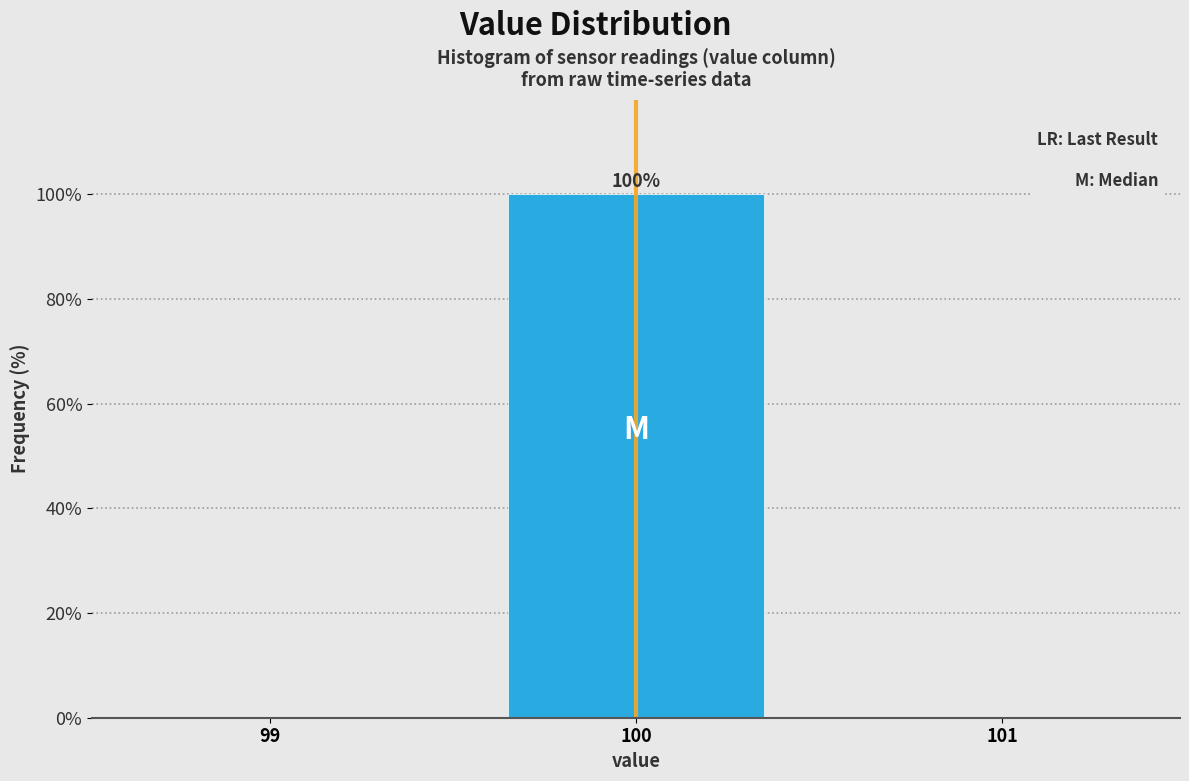

Which range on the x-axis has the tallest bar?

99.5 to 100.5